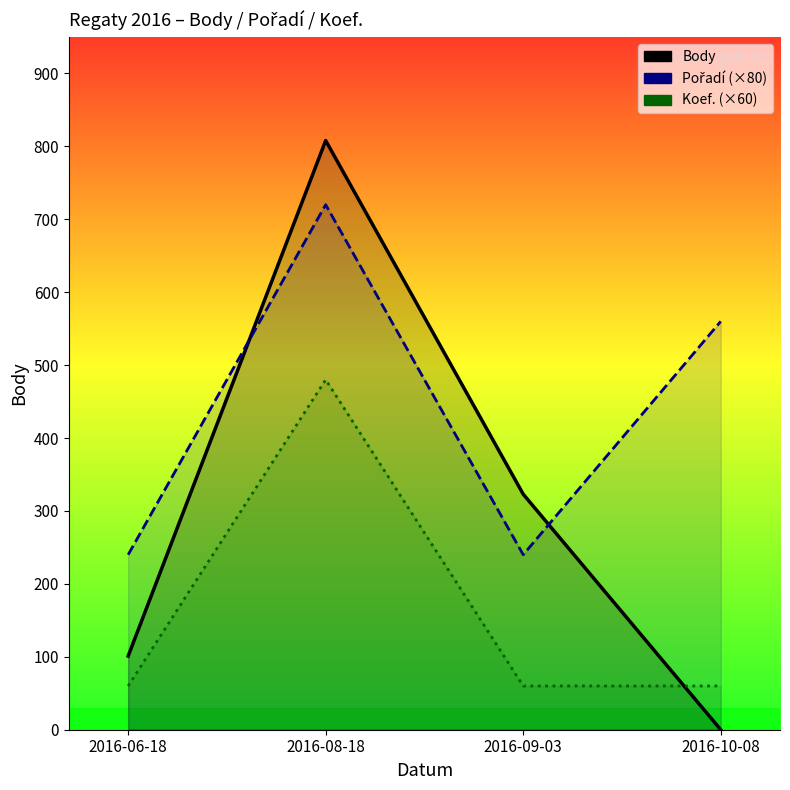

The Koef. series shows 60 at 2016-09-03. True or false?

True